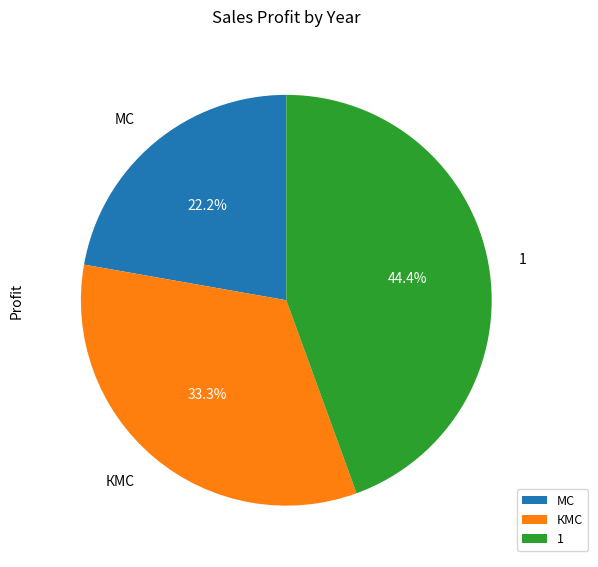

What is the ratio of the value at 1 to the value at КМС?

1.3